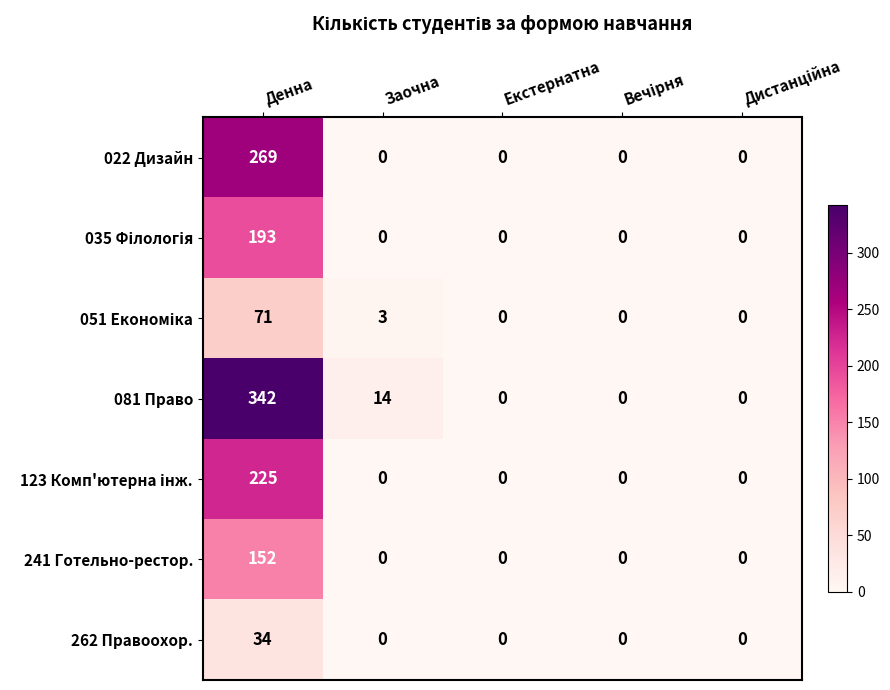

What is the maximum value shown in the chart?

342